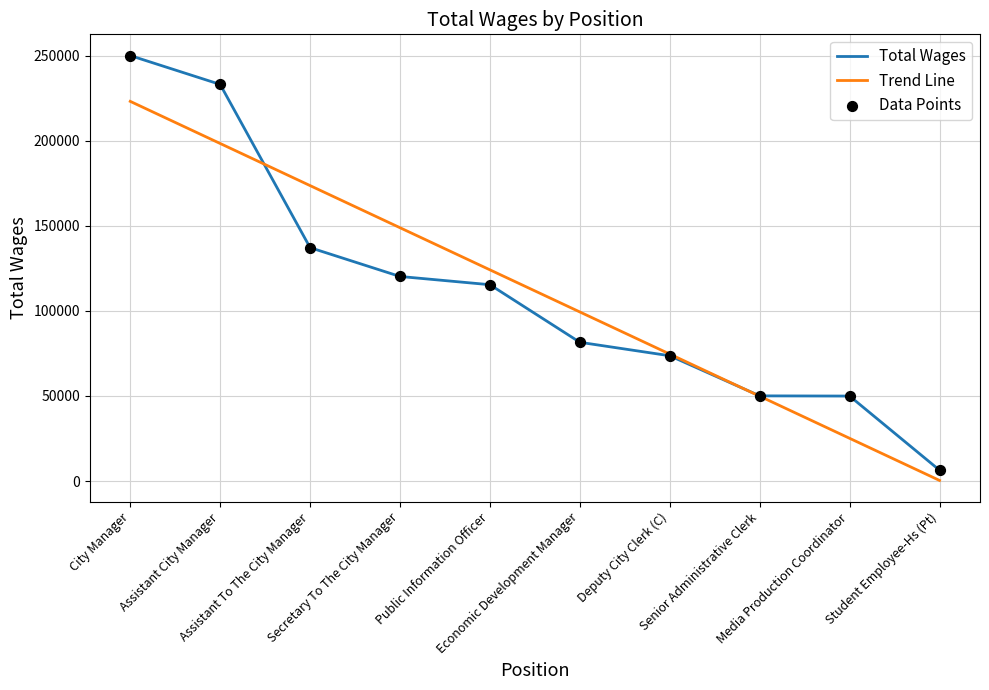

At how many categories does at least one series exceed 205038?

2